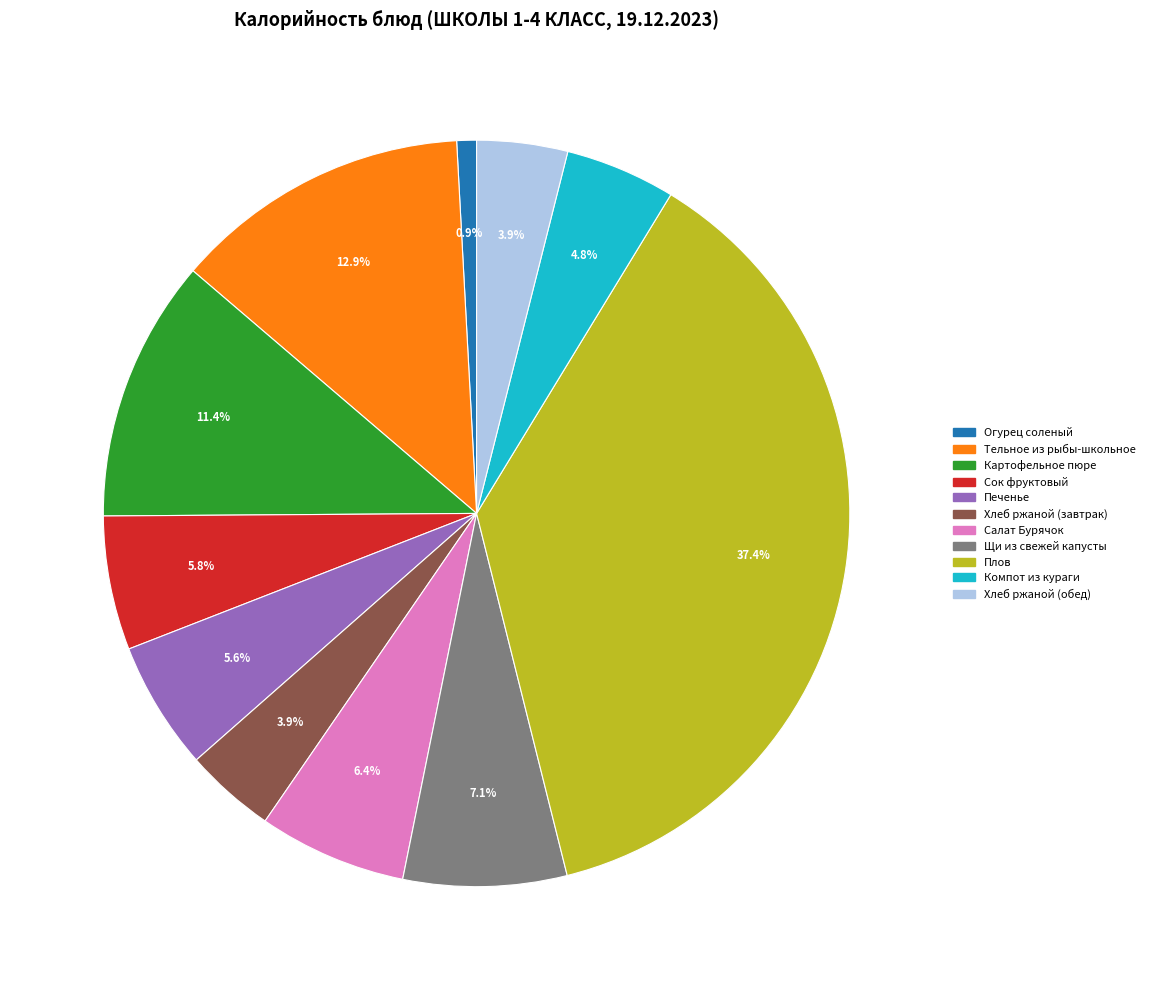

The Картофельное пюре slice represents 11% of the pie. True or false?

True